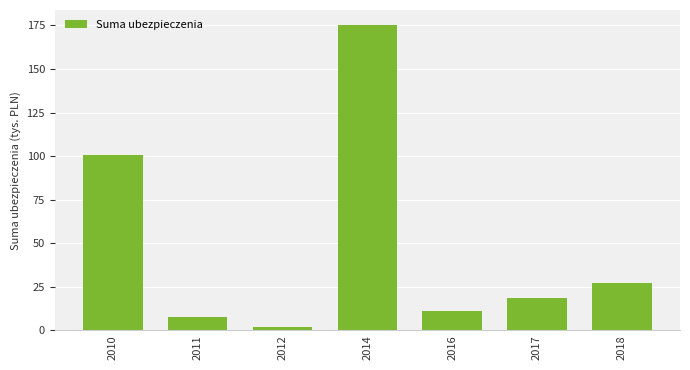

What is the sum of all values?

342.6